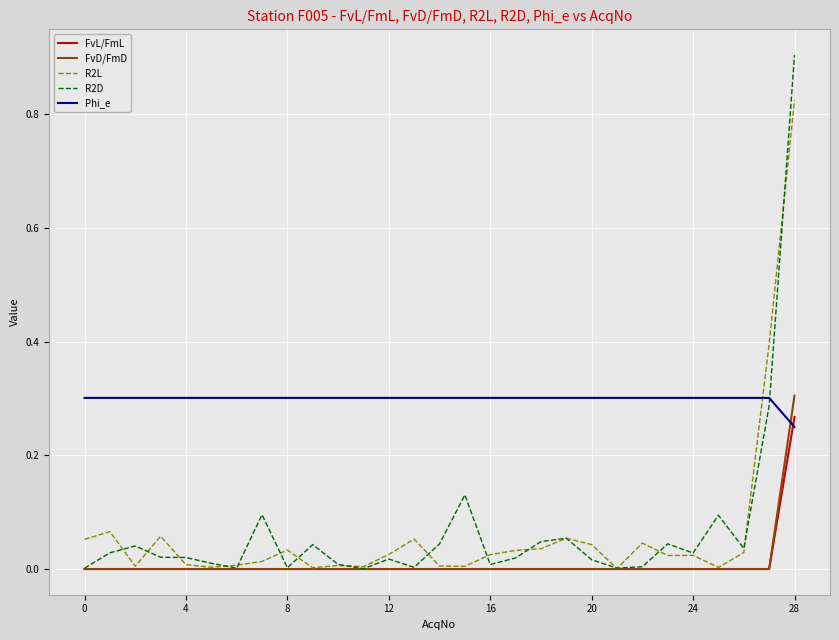

Which series has the largest total across all categories?

Phi_e